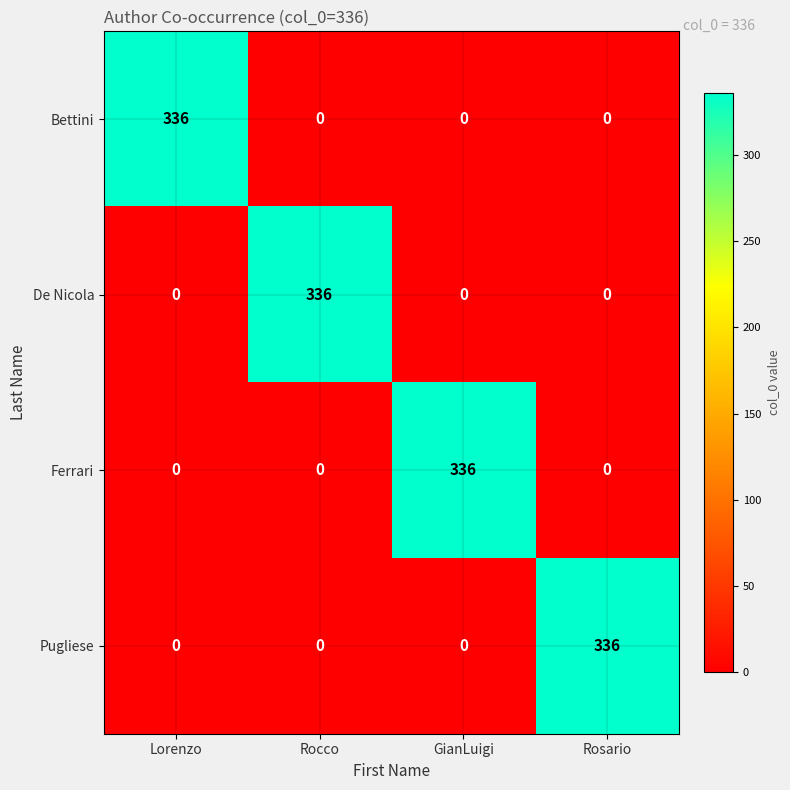

What is the sum of all Pugliese values?

336